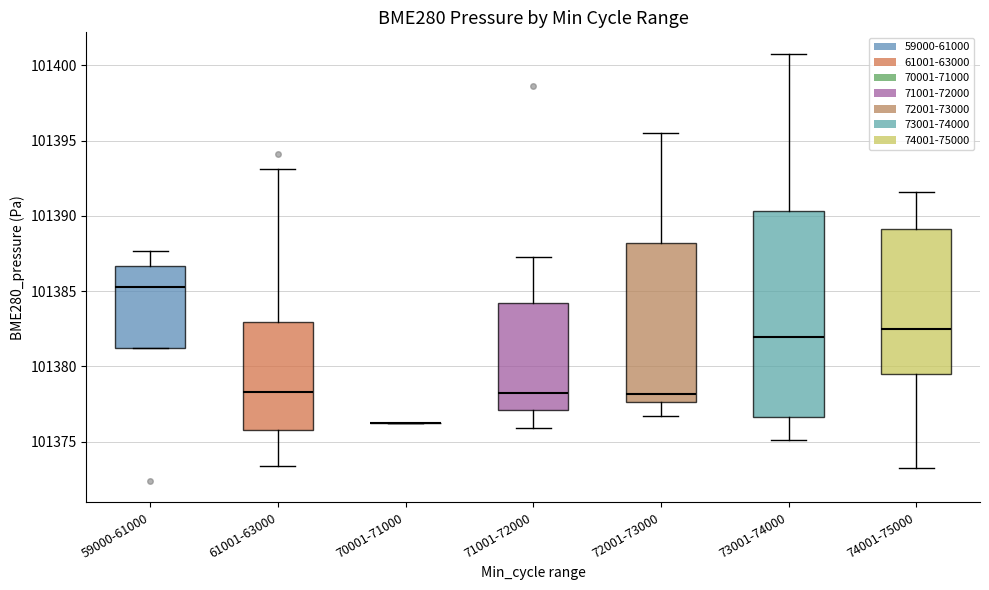

Reading left to right, transcribe this box plot: for each box, give where its median line is, the range the box spans, and where its two whiskers end, as read against the y-axis. The values are not printed on the chart, so give them approximately, as read against the axis.

59000-61000: median 101385.5, box 101381.0 to 101386.5, whiskers 101381.0 to 101387.5
61001-63000: median 101378.5, box 101376.0 to 101383.0, whiskers 101373.5 to 101393.0
70001-71000: box collapsed to a line at 101376.0, whiskers 101376.0 to 101376.0
71001-72000: median 101378.0, box 101377.0 to 101384.0, whiskers 101376.0 to 101387.5
72001-73000: median 101378.0, box 101377.5 to 101388.0, whiskers 101376.5 to 101395.5
73001-74000: median 101382.0, box 101376.5 to 101390.5, whiskers 101375.0 to 101401.0
74001-75000: median 101382.5, box 101379.5 to 101389.0, whiskers 101373.0 to 101391.5